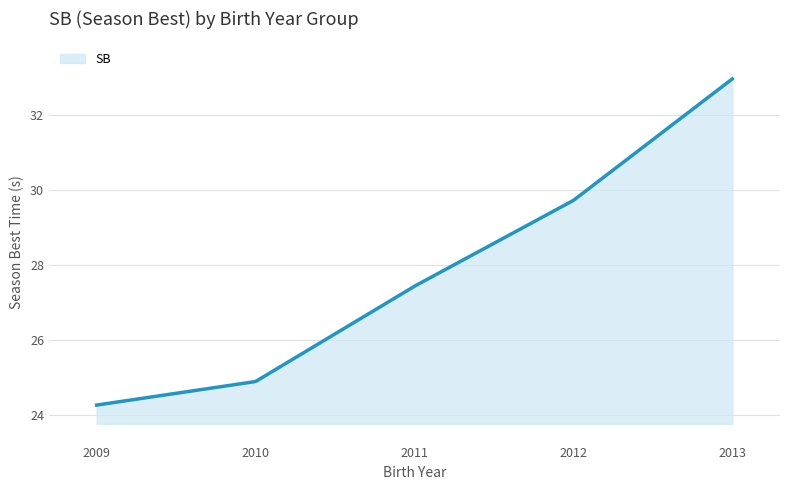

What is the smallest value displayed?

24.3